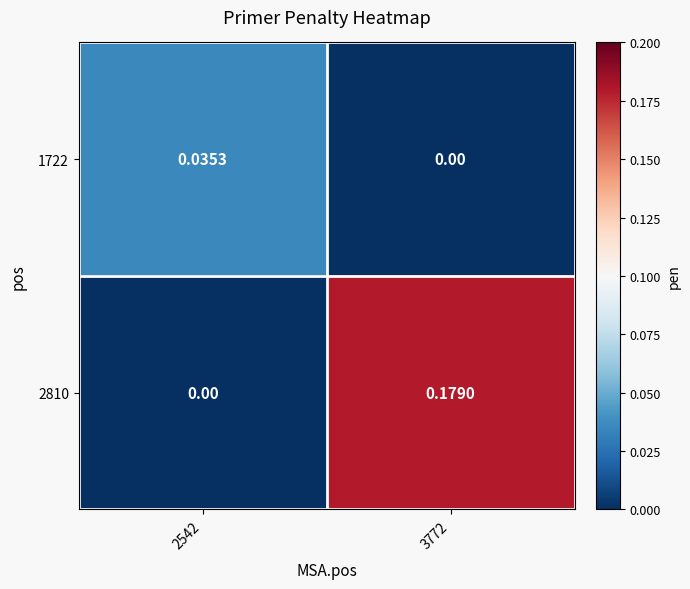

Is the value of 1722 at 2542 greater than the value of 2810 at 2542?

Yes